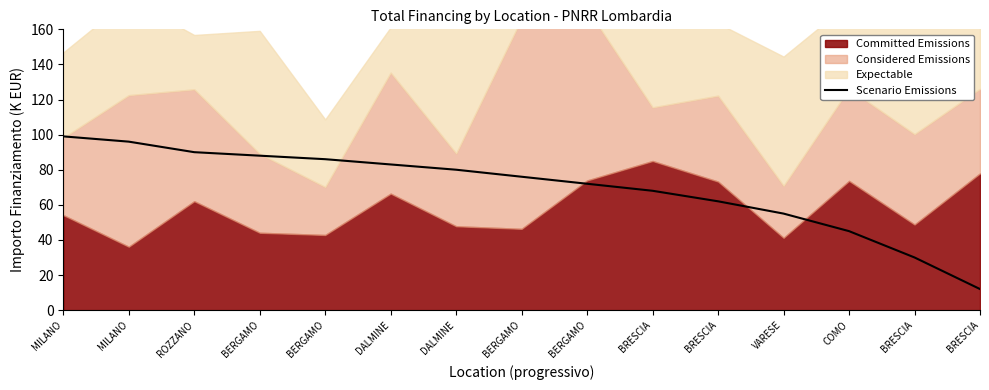

Which category has the lowest value across all series?

BRESCIA